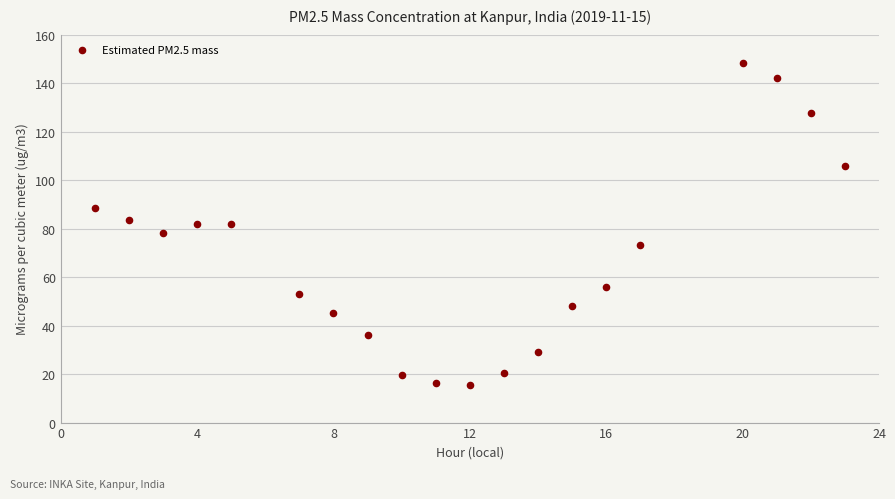

What is the range of Y values (max minus min)?

132.7